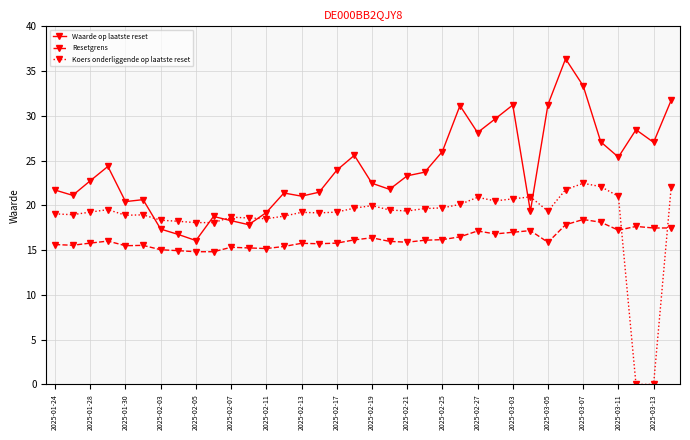

Which series ends up on top after the final intersection of Koers onderliggende op laatste reset and Resetgrens?

Koers onderliggende op laatste reset